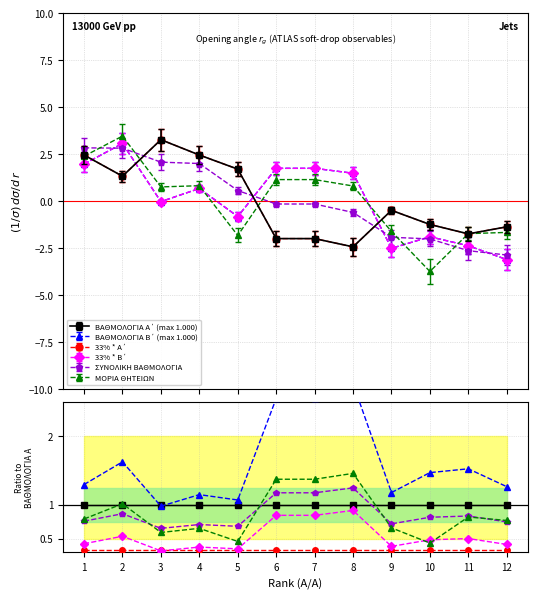

Does the chart have visible grid lines?

Yes